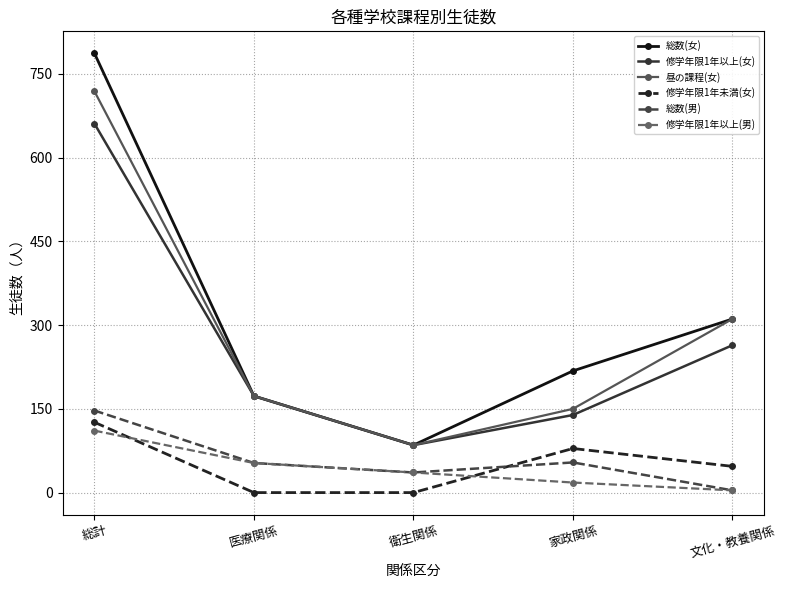

The 総数(女) series shows 311 at 文化・教養関係. True or false?

True